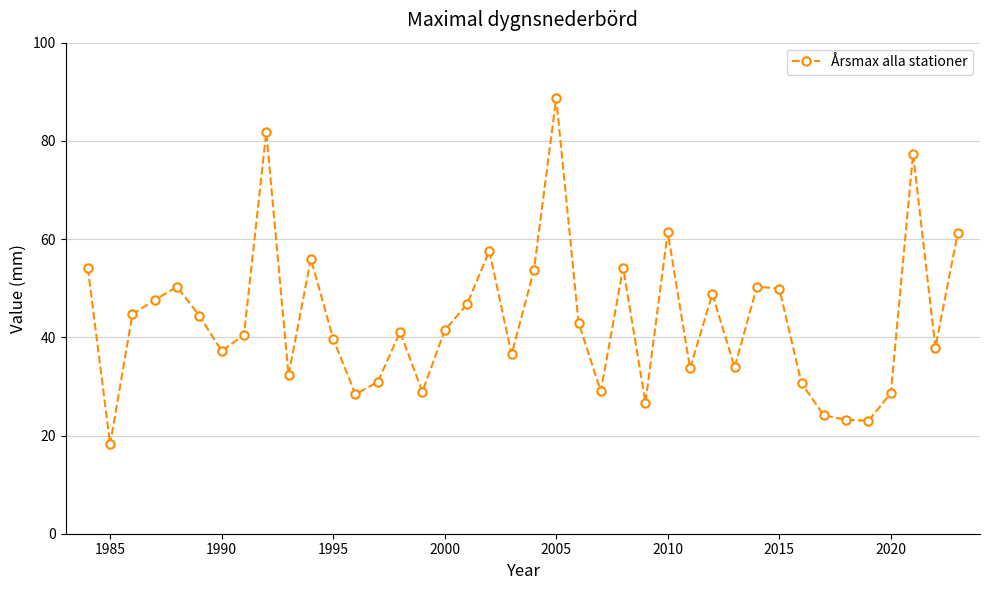

What is the value of the 20th point from the left?

36.5